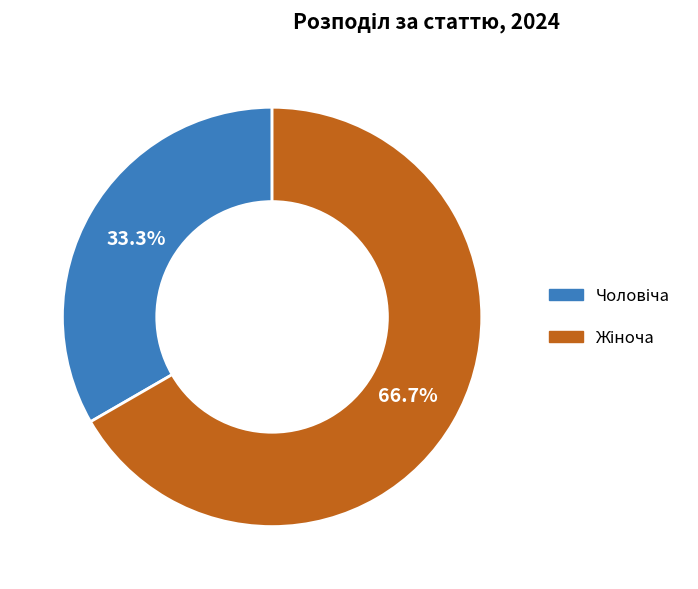

Is there any slice that represents more than half of the pie?

Yes